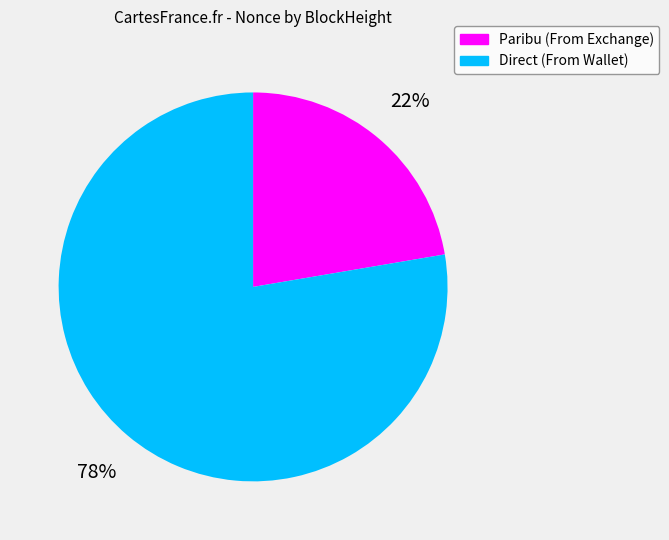

Does any single category account for the majority?

Yes